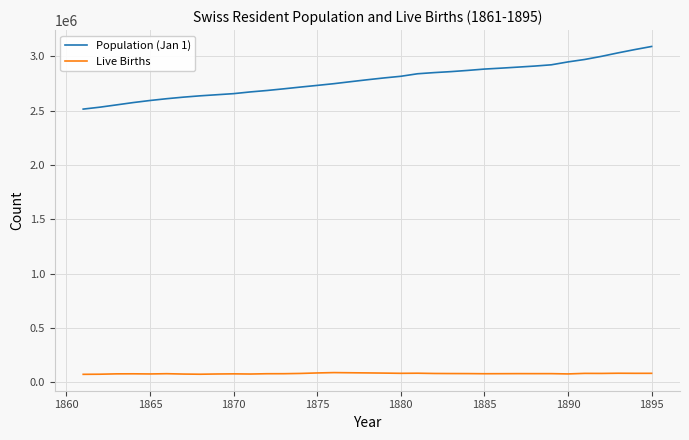

Rank the series by their average value, from highest to lowest.

Population (Jan 1), Live Births